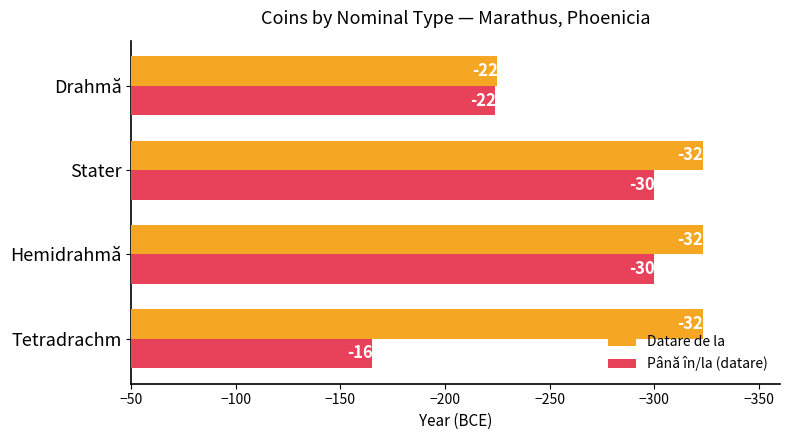

What is the total value across all series at Tetradrachm?

-488